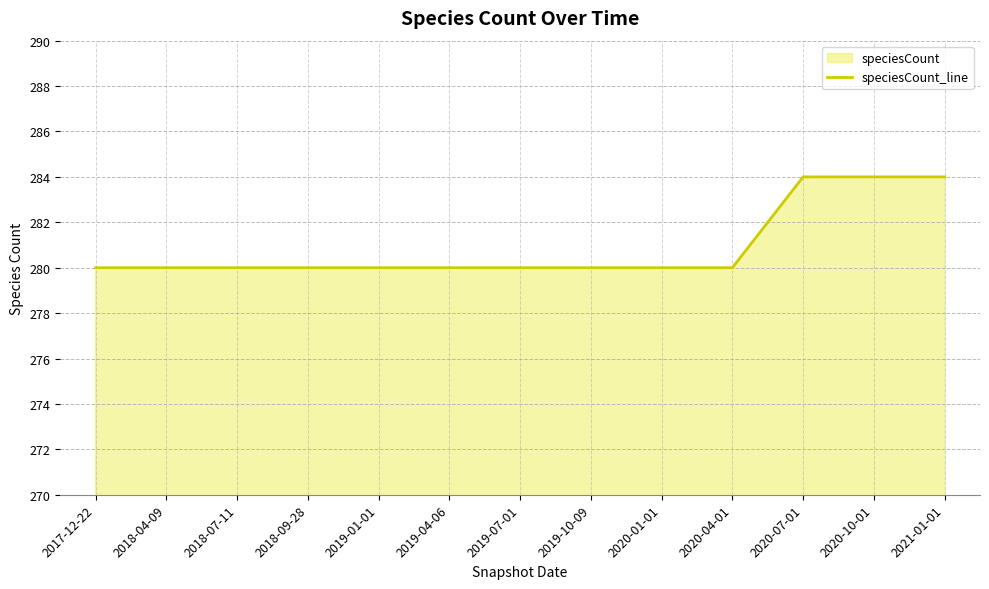

What is the sum of the values at 2019-01-01 and 2019-10-09?

560